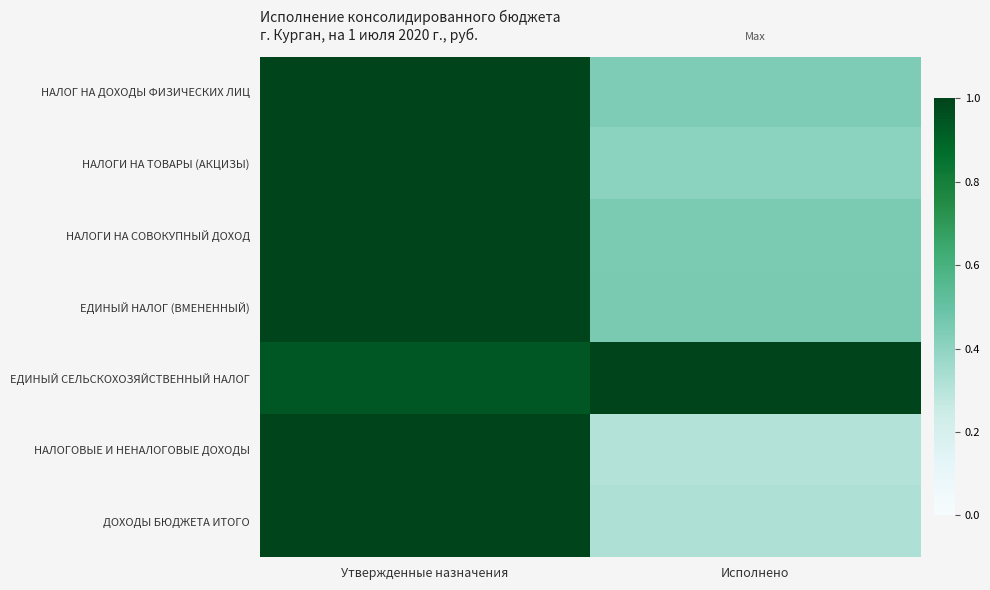

How many categories are shown in the chart?

2